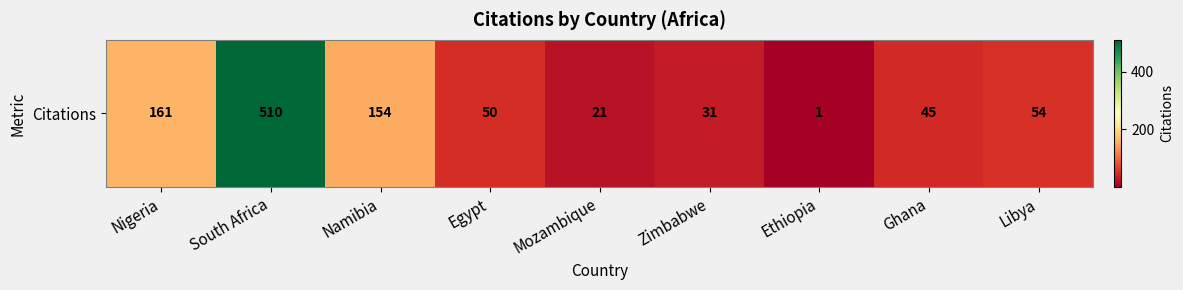

At which label does the data first exceed 50?

Nigeria